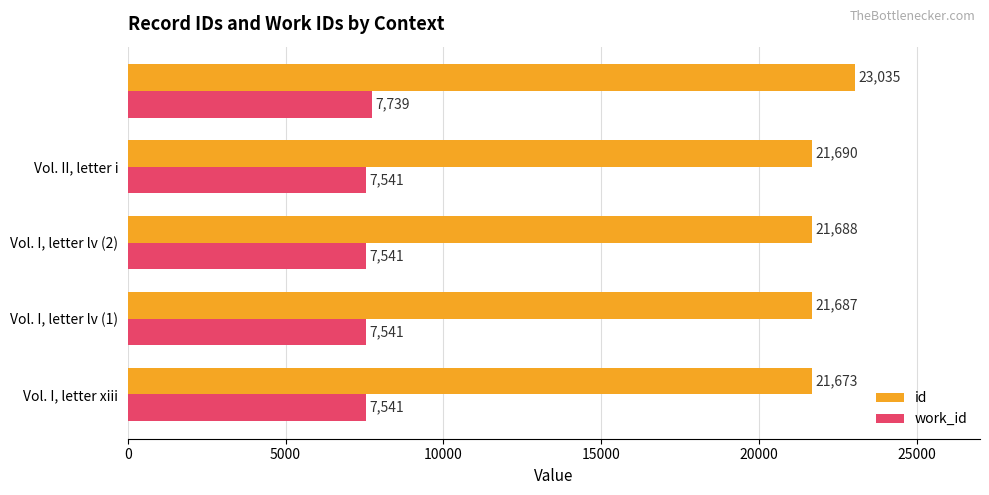

Which series has the widest spread of values?

id